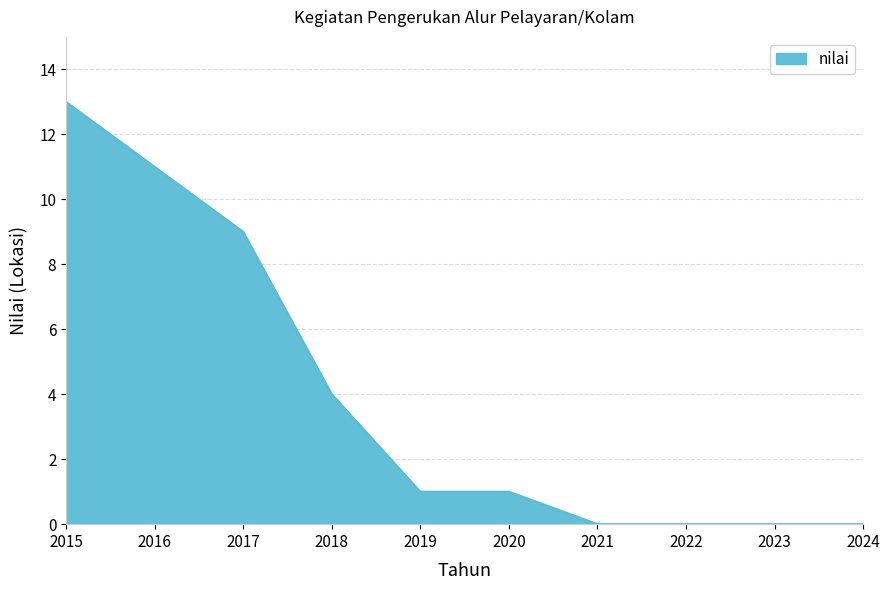

Which label corresponds to the largest value in the chart?

2015